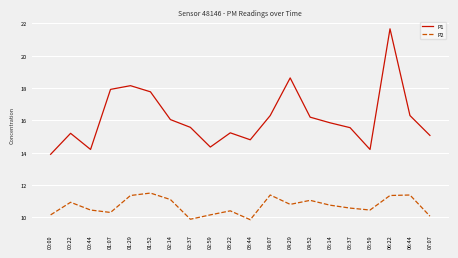

True or false: P1 and P2 intersect in this chart.

False